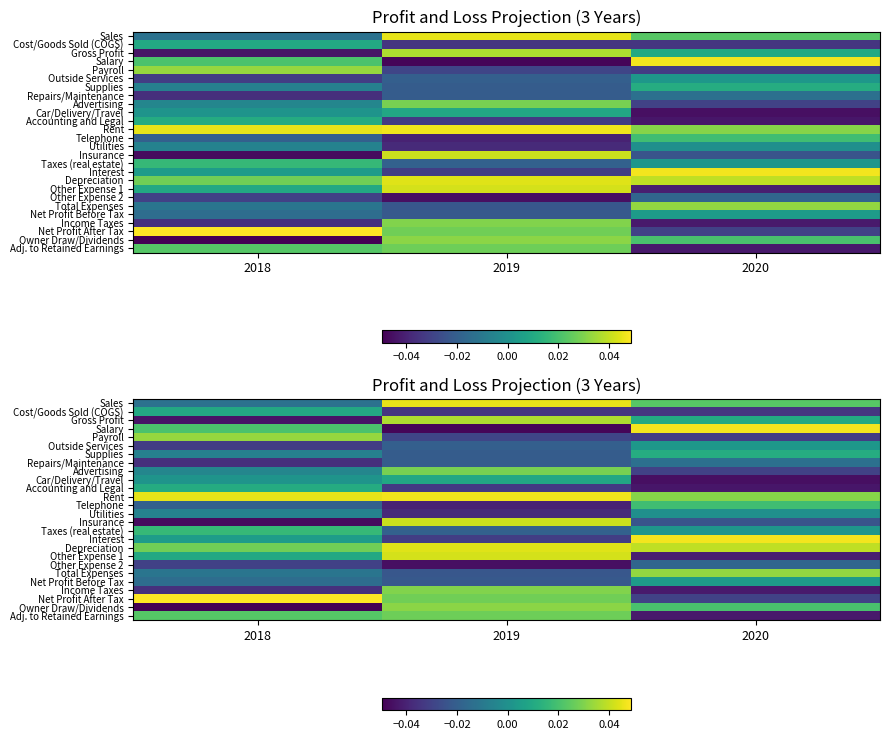

Rank the categories by Interest value from lowest to highest.

2019, 2018, 2020